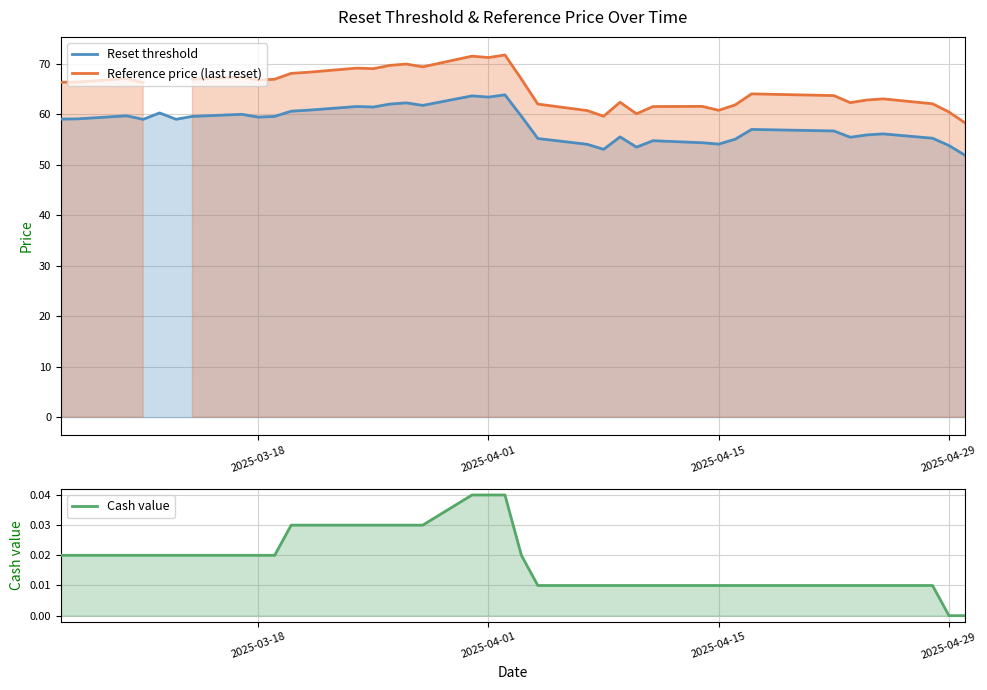

Which series has the largest range (max minus min)?

Reference price (last reset)